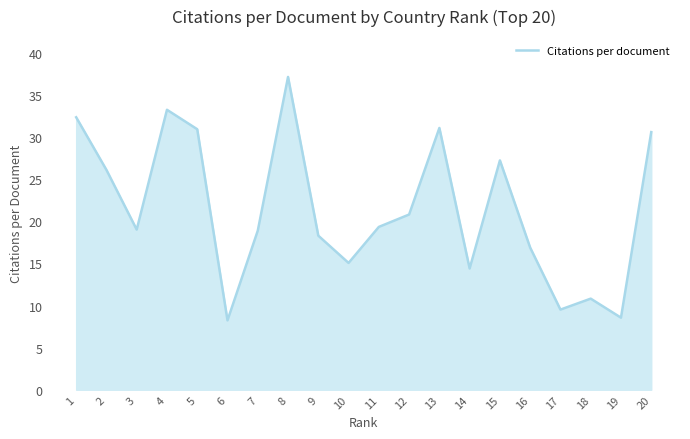

True or false: the data has more than 2 interior local peaks.

True